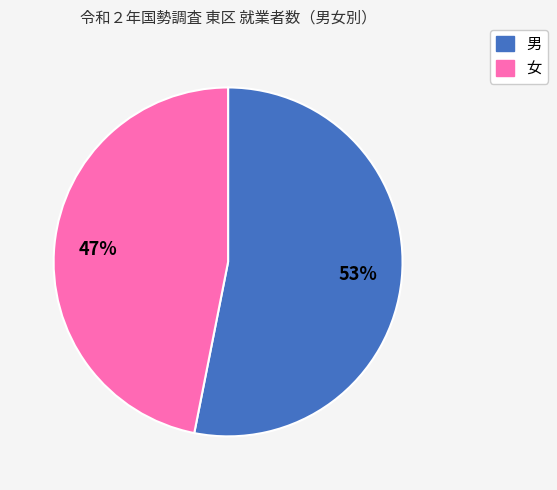

To the nearest percent, what is the difference between the 女 and 男 slice percentages?

6%